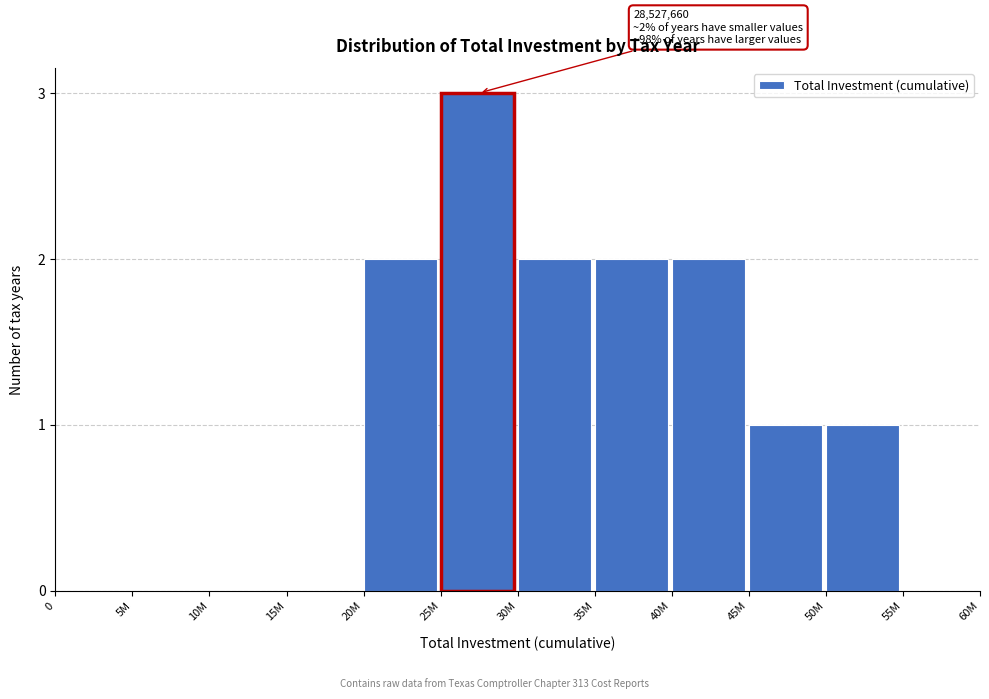

Reading right to left, extract all data points from this chart.

55M=0	50M=1	45M=1	40M=2	35M=2	30M=2	25M=3	20M=2	15M=0	10M=0	5M=0	0=0